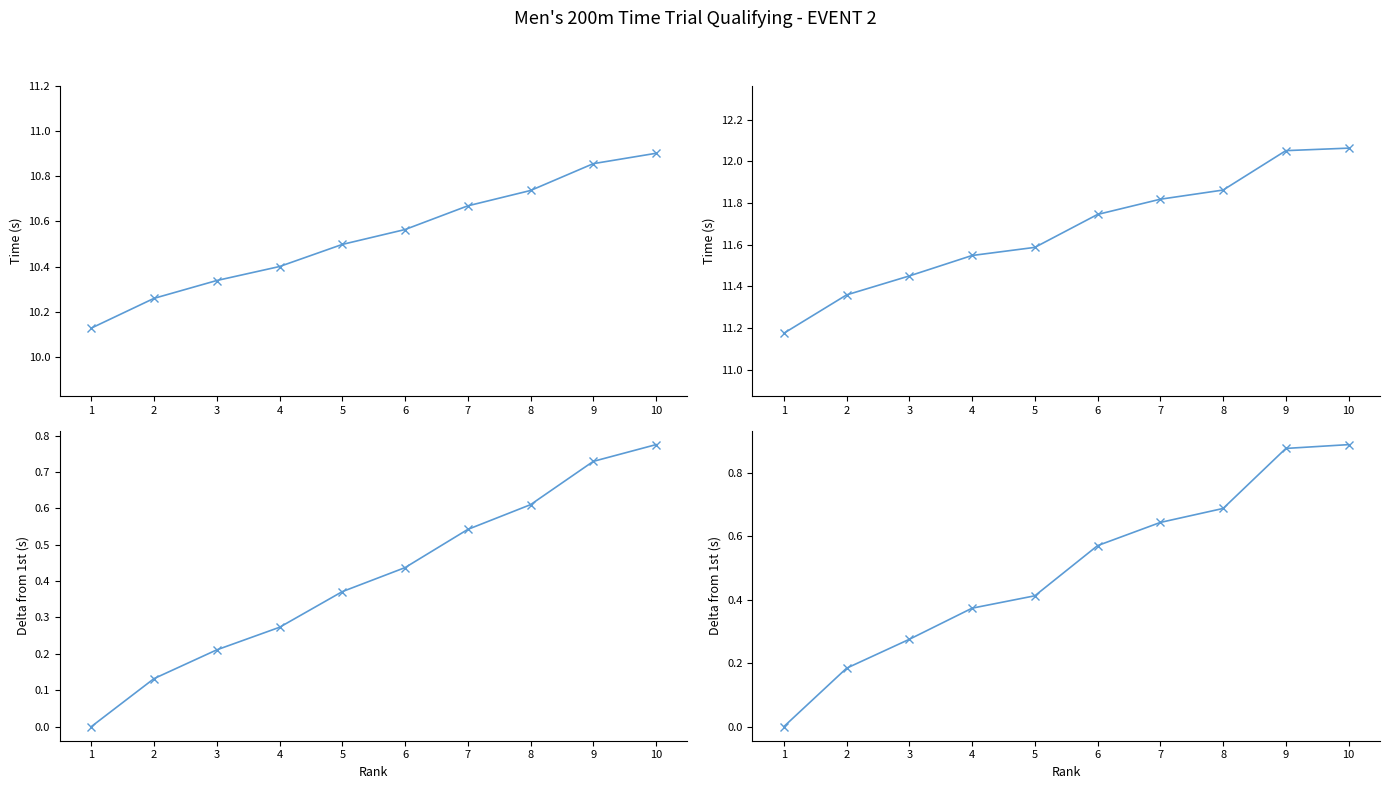

What is the average value of the Delta from 1st (s) - Group 1 series?

0.4